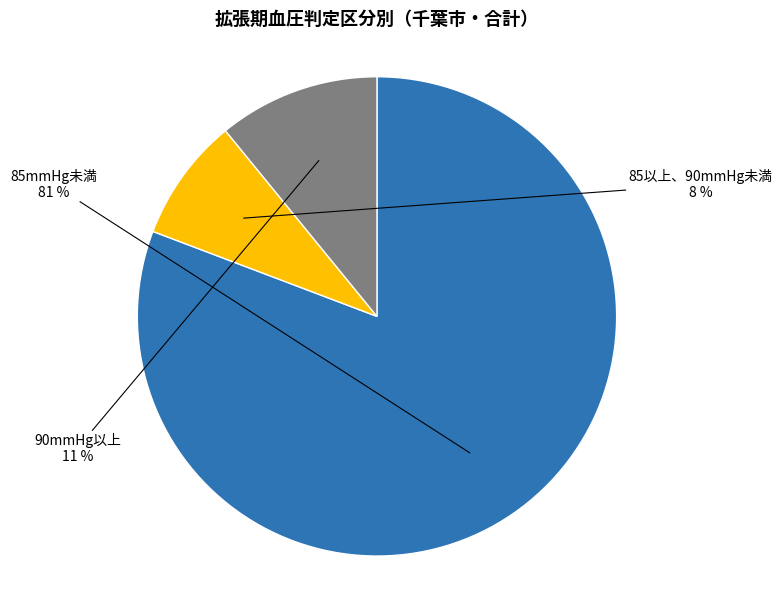

Which slice is the smallest?

85以上、90mmHg未満